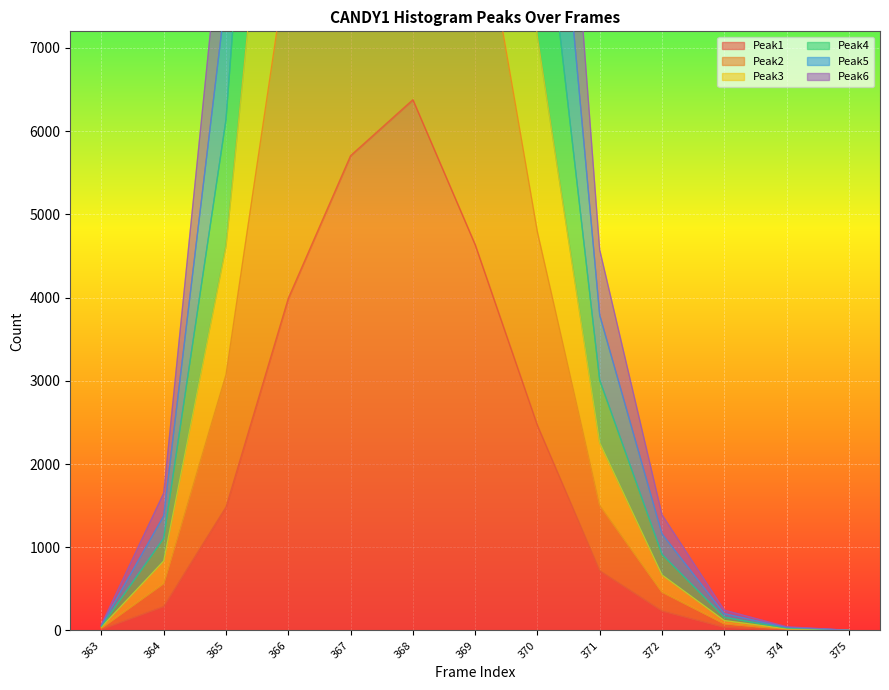

Is the value of Peak6 at 369 greater than the value of Peak2 at 366?

Yes